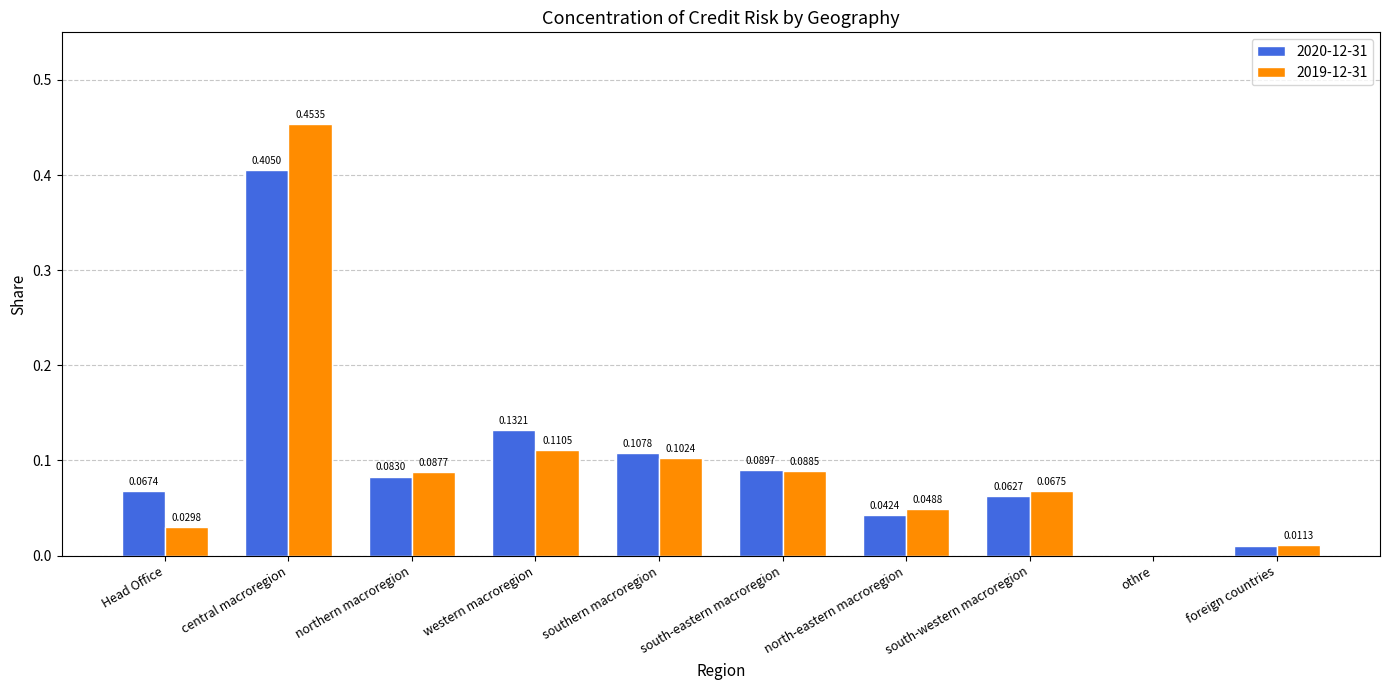

Are the bars grouped side by side (vs. stacked)?

Yes